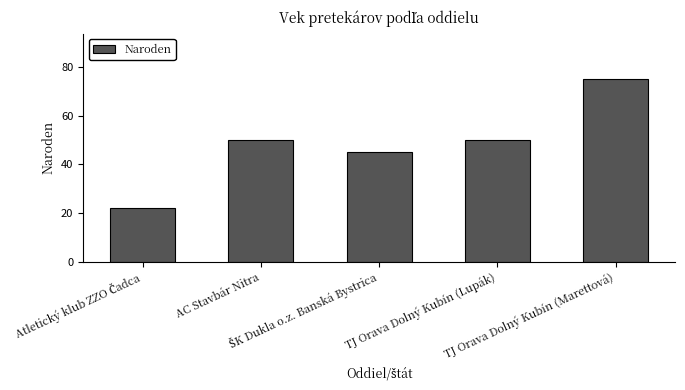

Does the chart contain stacked bars?

No